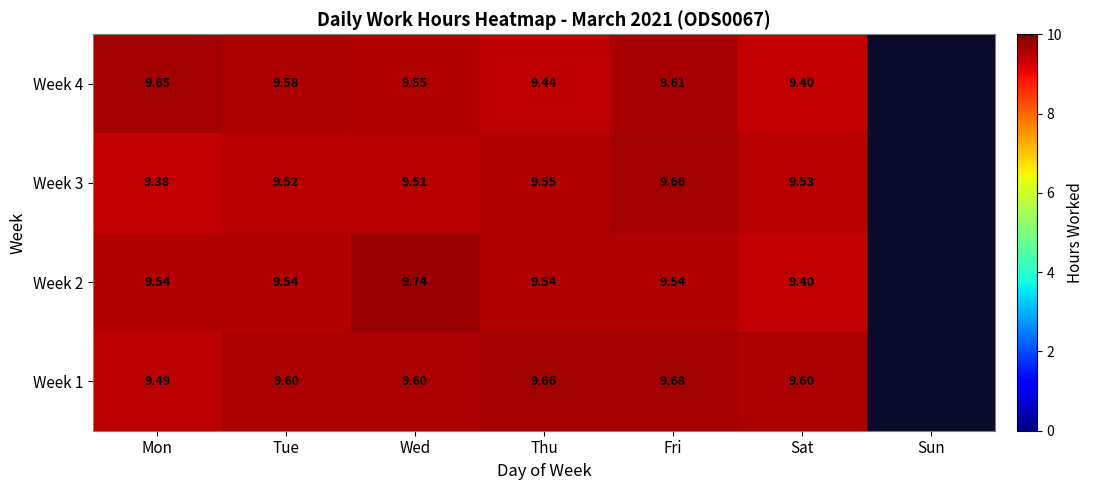

What is the total value across all series at Thu?

38.2